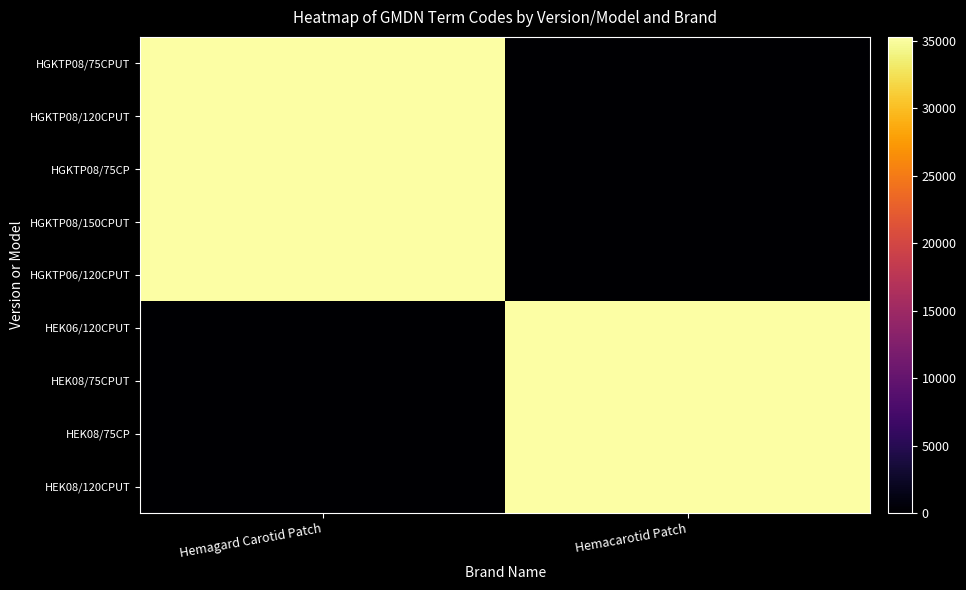

Reading right to left, transcribe all the data shown in this chart.

HGKTP08/75CPUT: Hemacarotid Patch=0	Hemagard Carotid Patch=35273
HGKTP08/120CPUT: Hemacarotid Patch=0	Hemagard Carotid Patch=35273
HGKTP08/75CP: Hemacarotid Patch=0	Hemagard Carotid Patch=35273
HGKTP08/150CPUT: Hemacarotid Patch=0	Hemagard Carotid Patch=35273
HGKTP06/120CPUT: Hemacarotid Patch=0	Hemagard Carotid Patch=35273
HEK06/120CPUT: Hemacarotid Patch=35273	Hemagard Carotid Patch=0
HEK08/75CPUT: Hemacarotid Patch=35273	Hemagard Carotid Patch=0
HEK08/75CP: Hemacarotid Patch=35273	Hemagard Carotid Patch=0
HEK08/120CPUT: Hemacarotid Patch=35273	Hemagard Carotid Patch=0